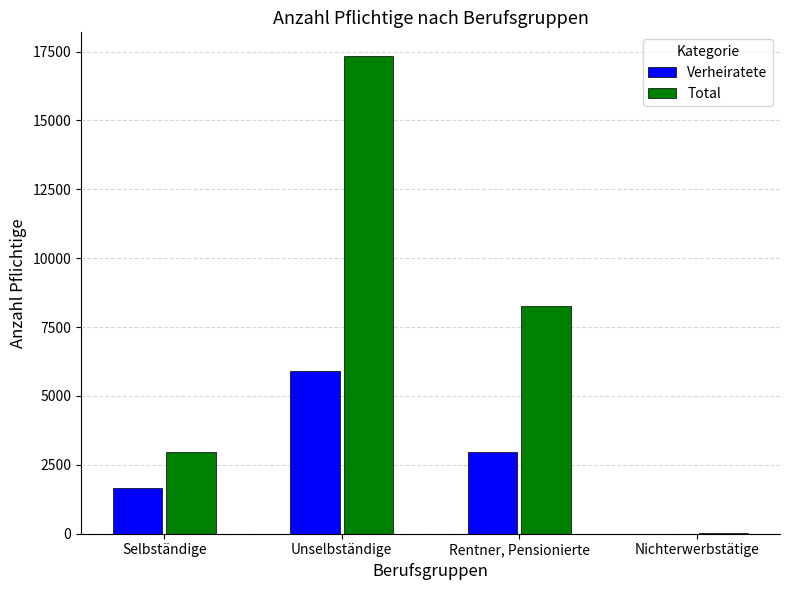

True or false: Total has a value of 2959 at Selbständige.

True